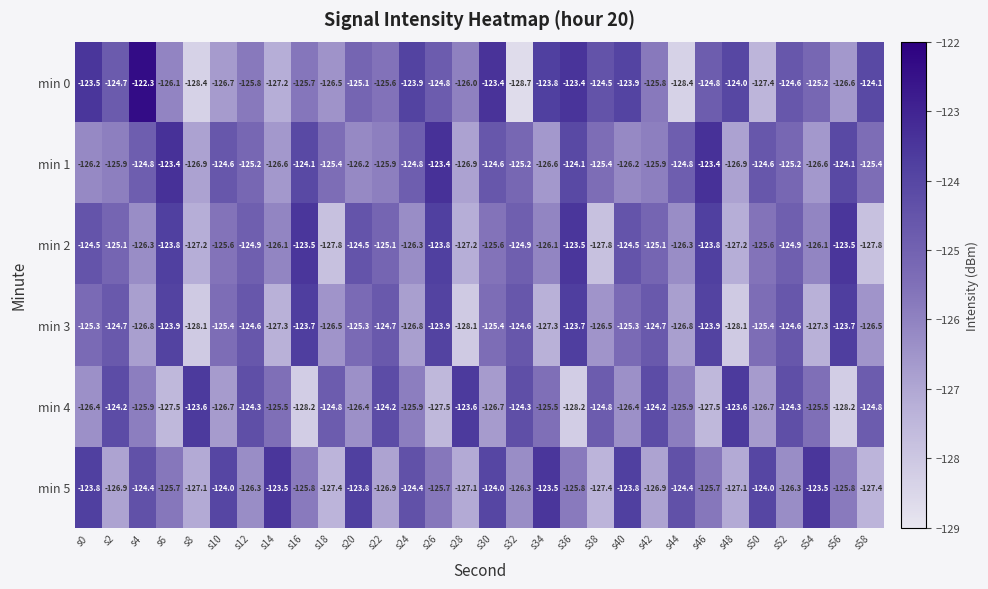

At s16, list the series in order from smallest to largest.

min 4, min 5, min 0, min 1, min 3, min 2